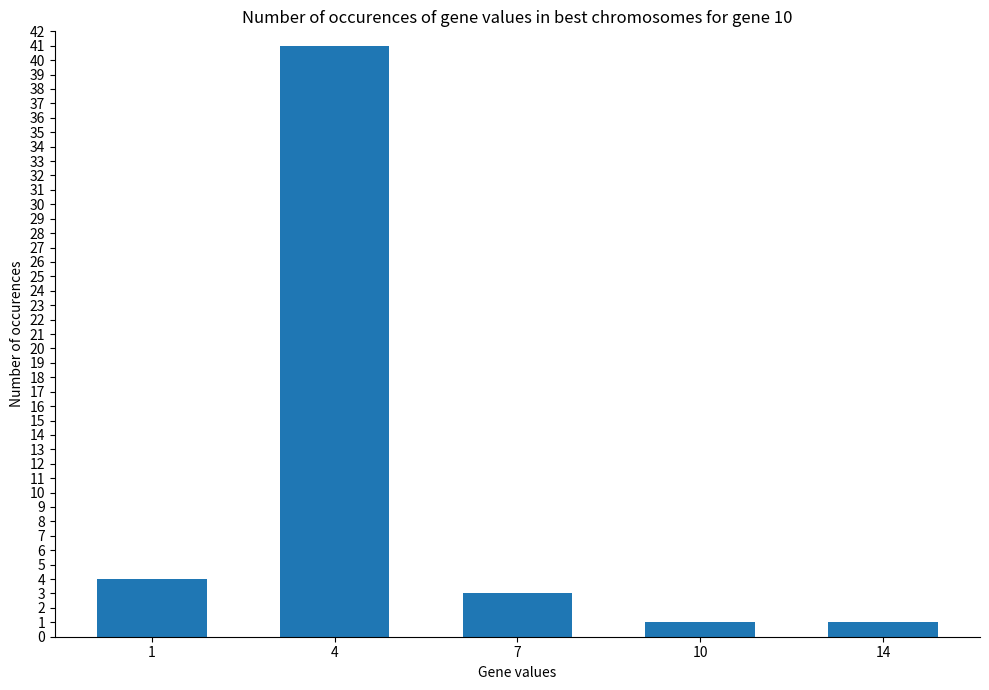

What is the sum of the values at 4 and 7?

44